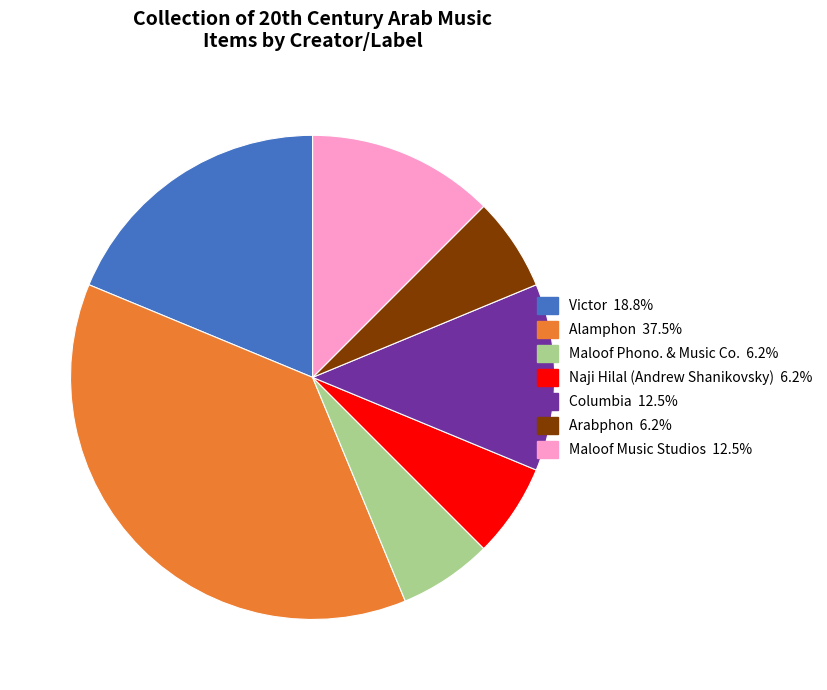

What is the largest slice in the pie chart?

Alamphon